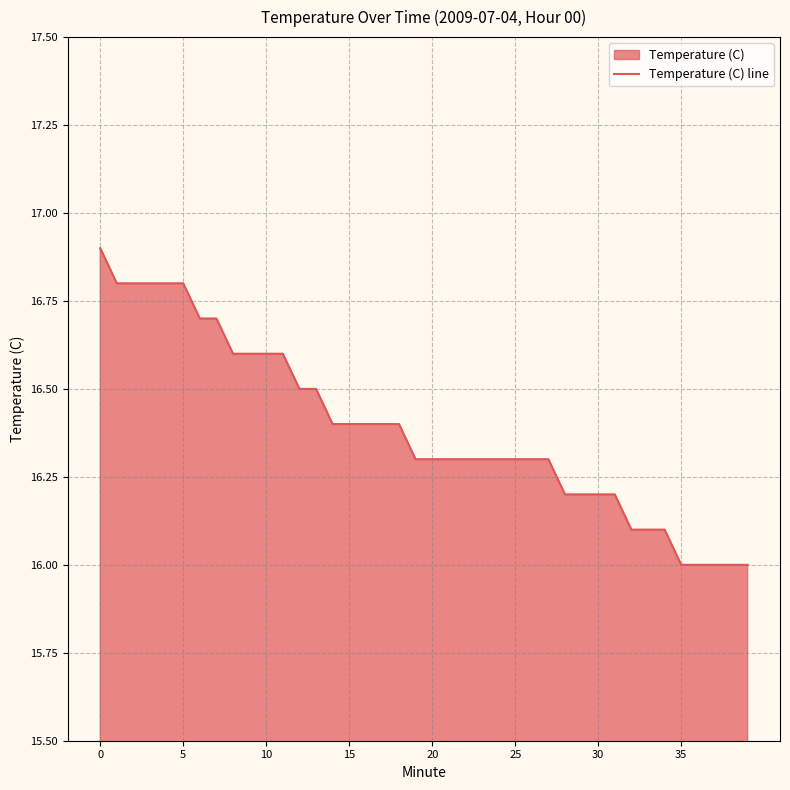

The value at 18 is 4.3. True or false?

False